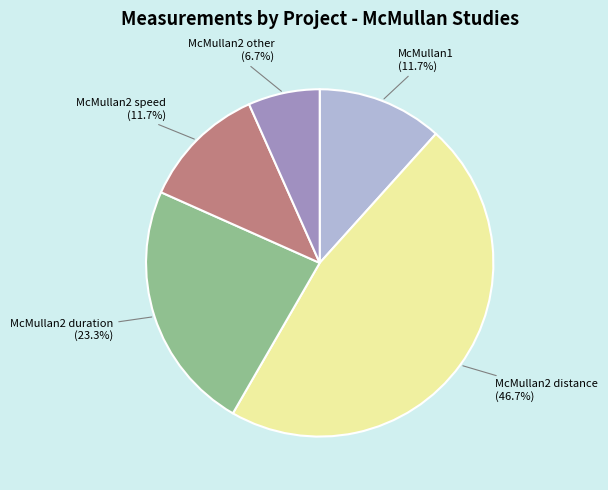

How many segments does this pie chart have?

5